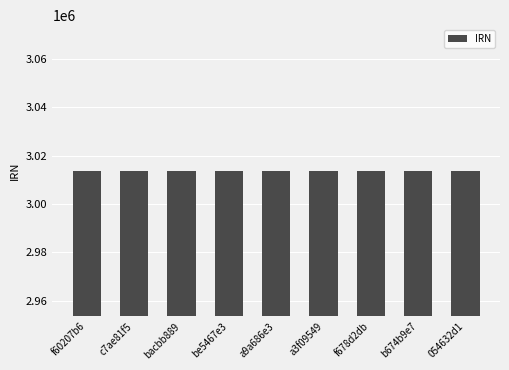

How many bars are there in total?

9